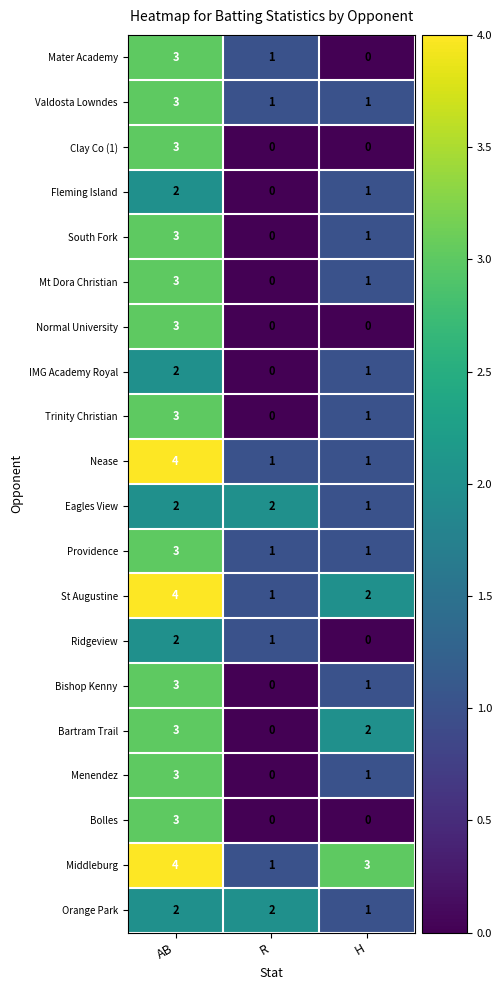

What is the difference between the maximum and minimum values in the Menendez series?

3